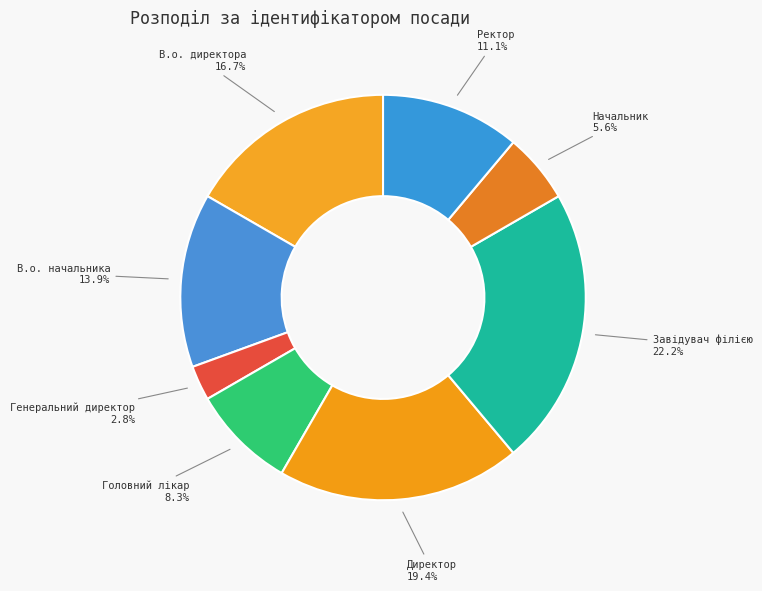

The Головний лікар slice represents 3% of the pie. True or false?

False